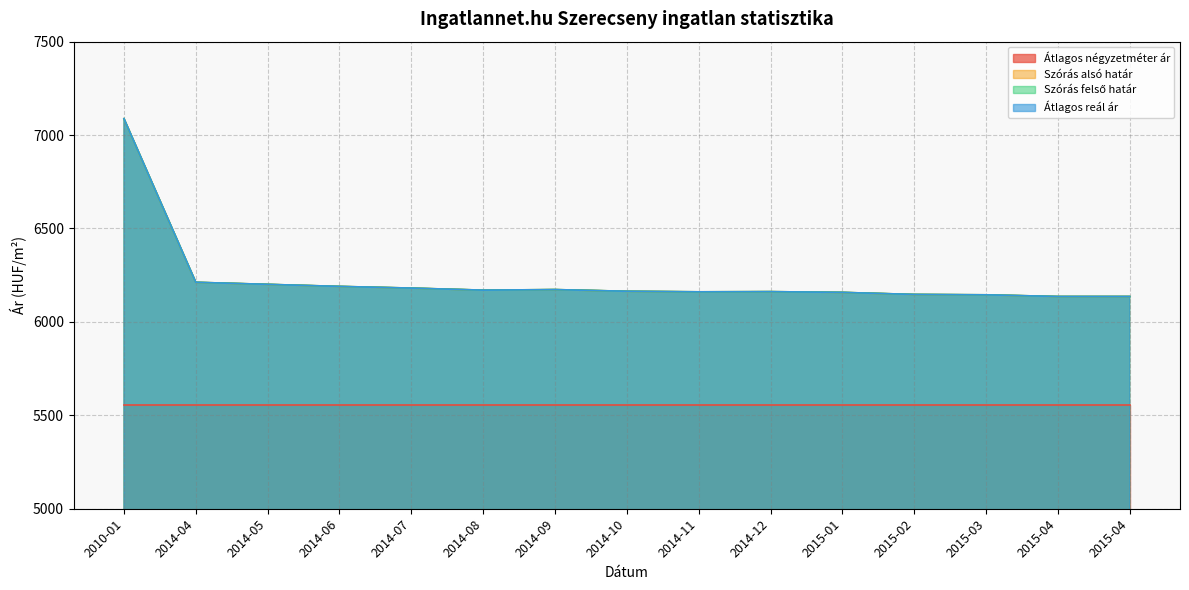

Is it true that Átlagos reál ár equals 8059 at 2015-02?

False